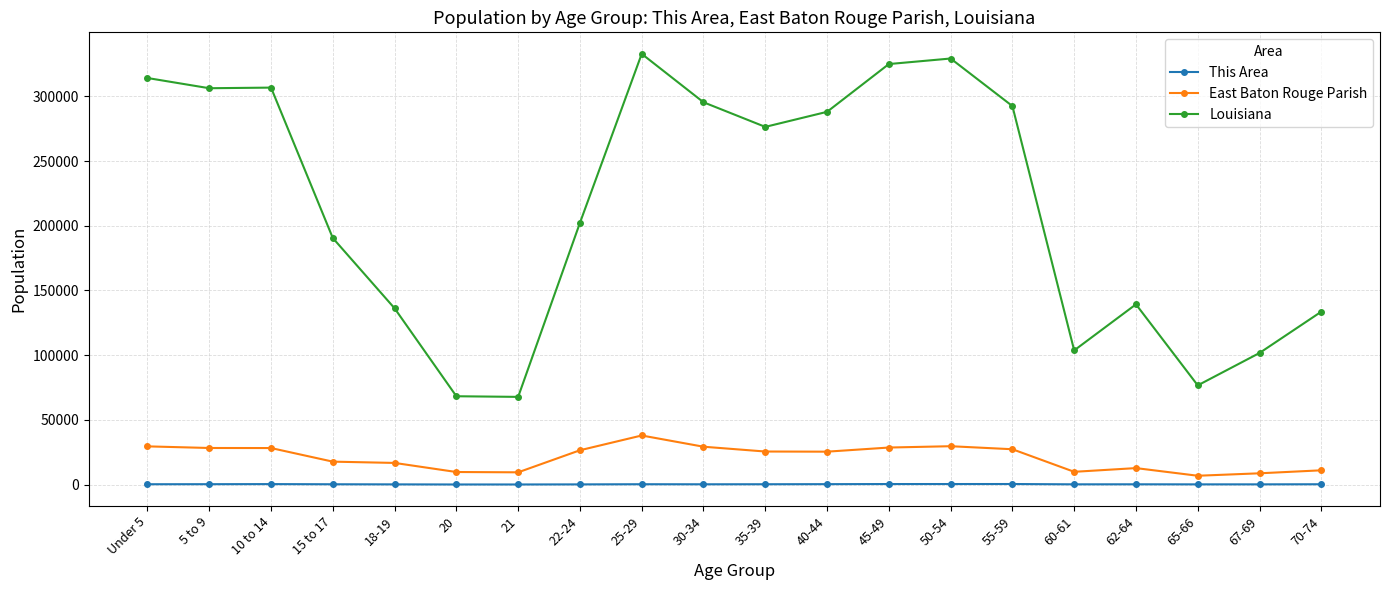

Which category has the highest value in the East Baton Rouge Parish series?

25-29